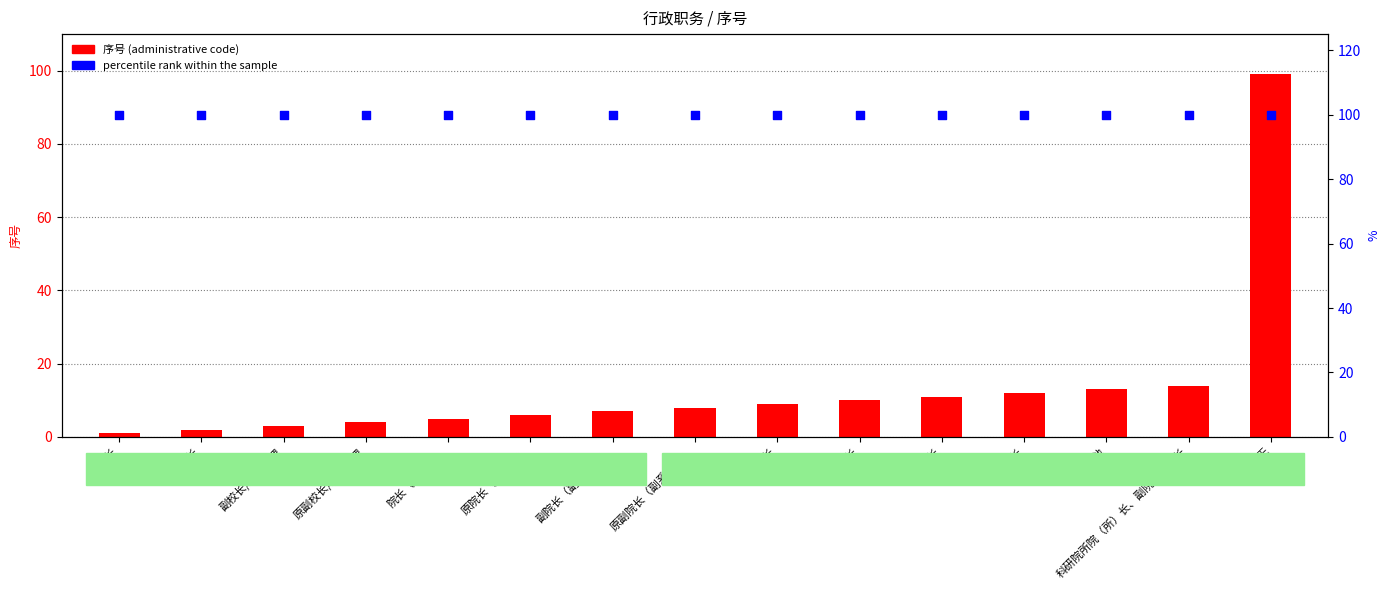

What is the total value across all series at 原副处长?

112